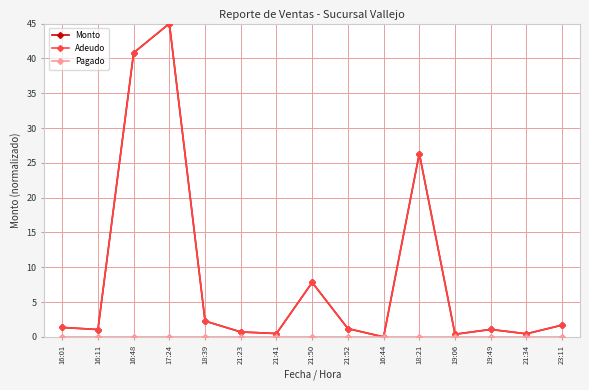

Which category has the highest value across all series?

17:24